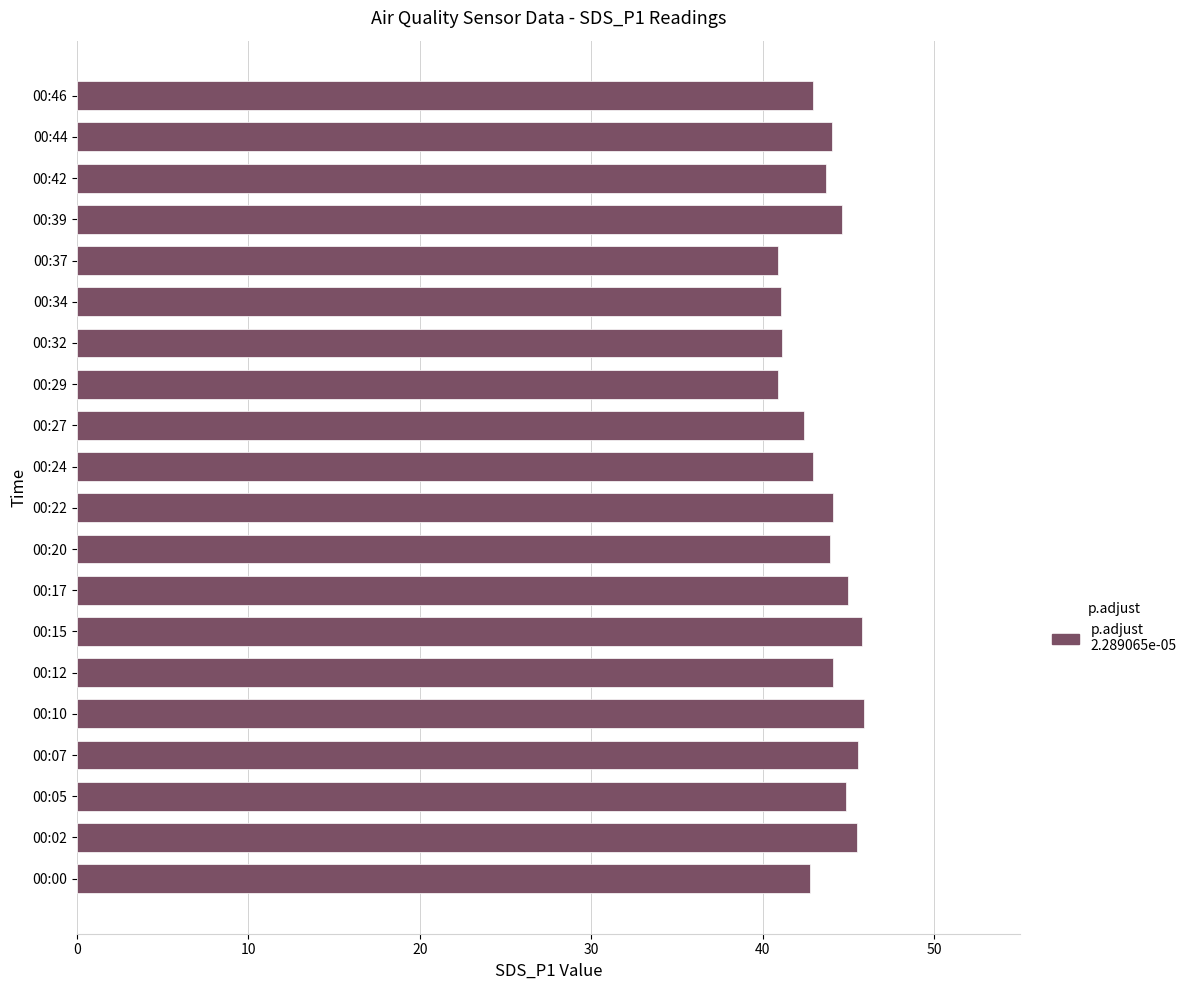

What is the greatest value displayed?

45.9